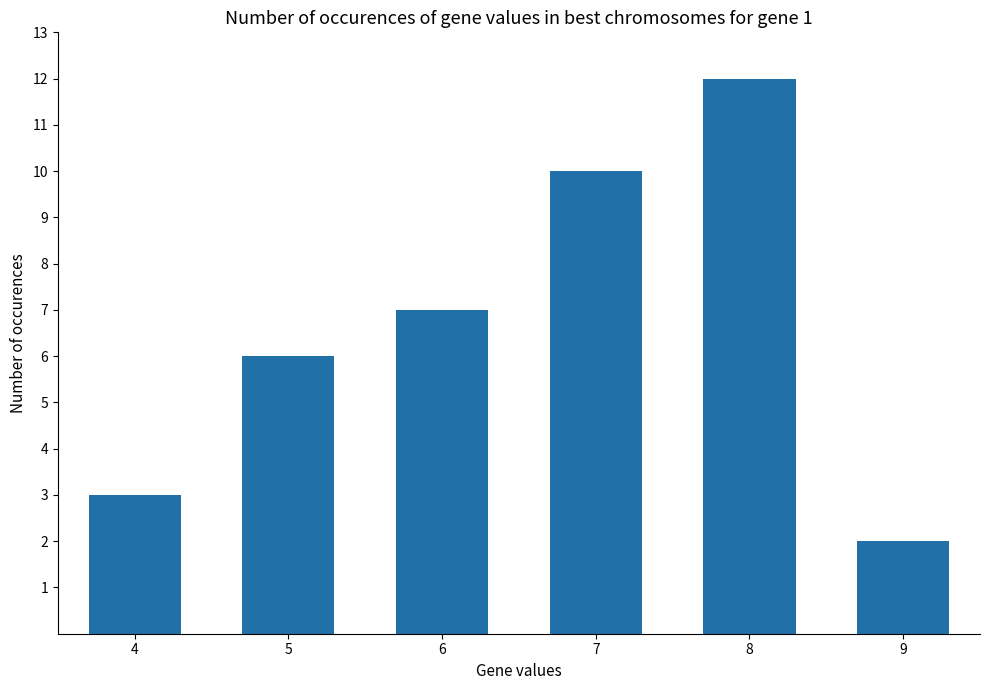

Read the value at 5.

6